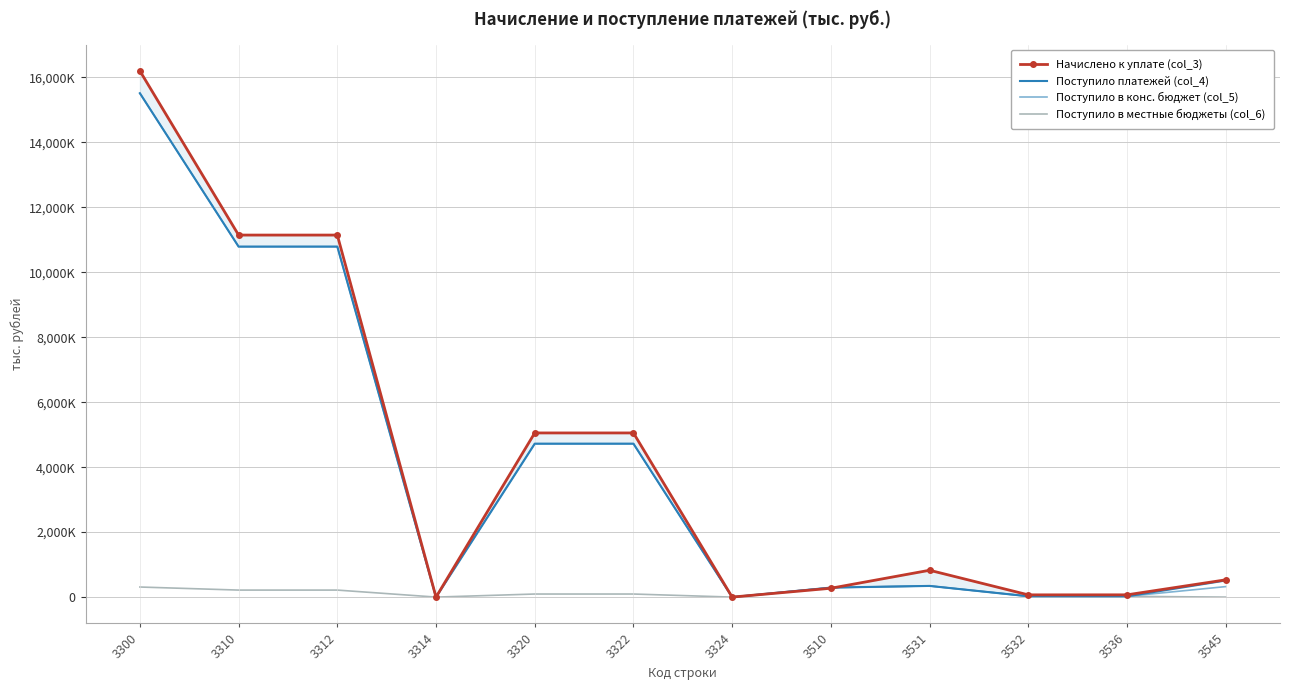

How many intersections are there between Поступило платежей (col_4) and Поступило в местные бюджеты (col_6)?

3